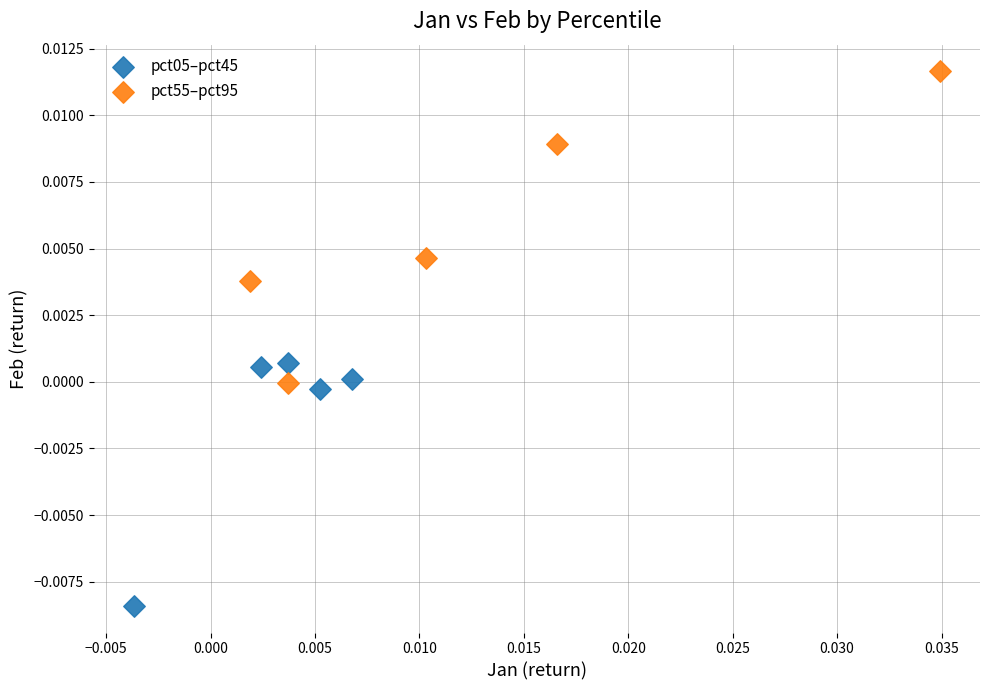

Which series contains the lowest Y value?

pct05–pct45